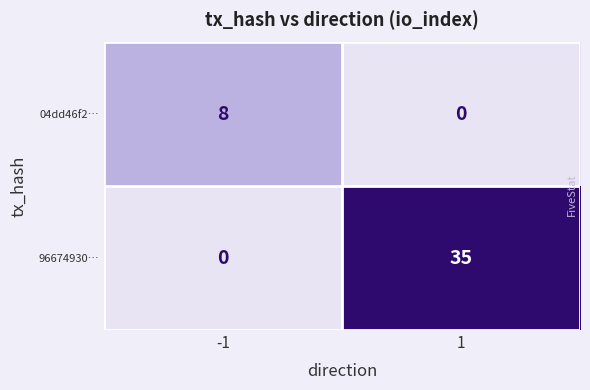

How many categories are shown in the chart?

2